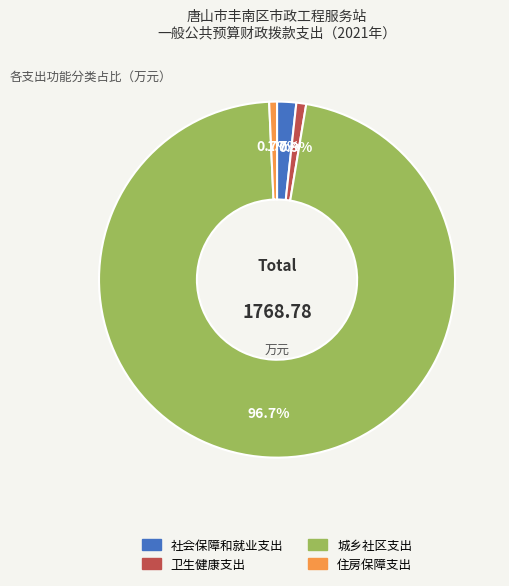

What percentage is NOT represented by 住房保障支出?

99.3%